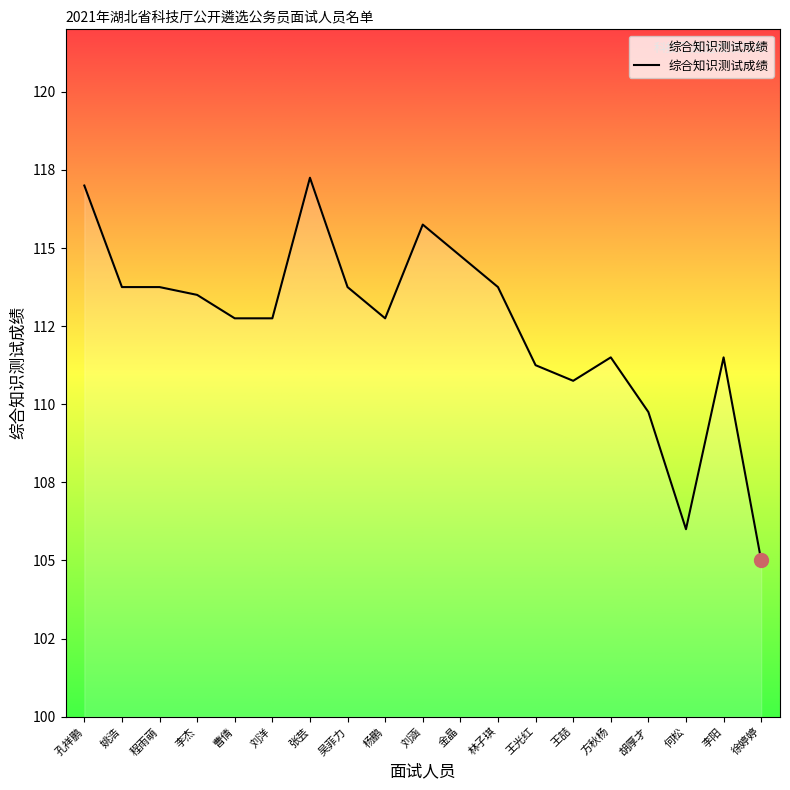

Rank the categories by value from highest to lowest.

张芸, 孔祥鹏, 刘涵, 金晶, 姚浩, 程雨萌, 吴菲力, 林子琪, 李杰, 曹倩, 刘洋, 杨鹏, 方秋杨, 李阳, 王光红, 王喆, 胡厚才, 何松, 徐婷婷